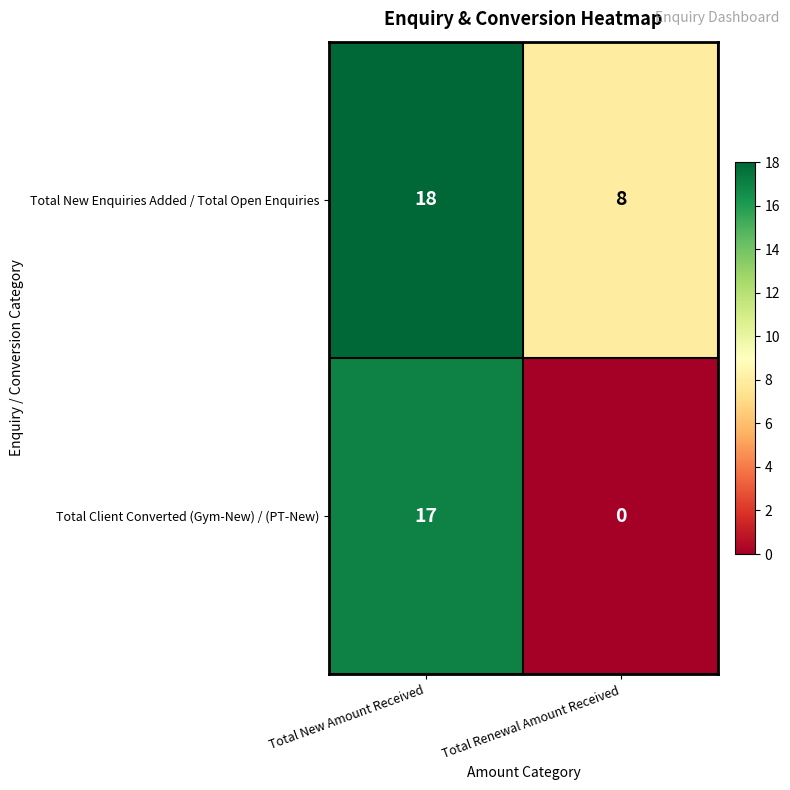

Reading left to right, list all the values displayed in this chart.

Total New Enquiries Added / Total Open Enquiries: 18	8
Total Client Converted (Gym-New) / (PT-New): 17	0